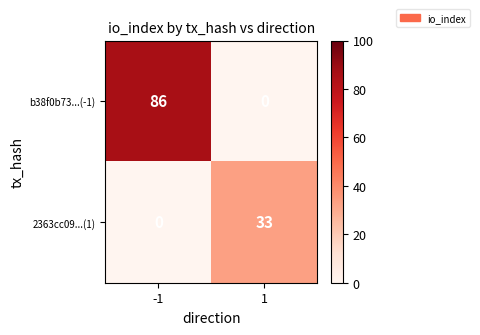

What value does the 2363cc09...(1) series have at 1?

33